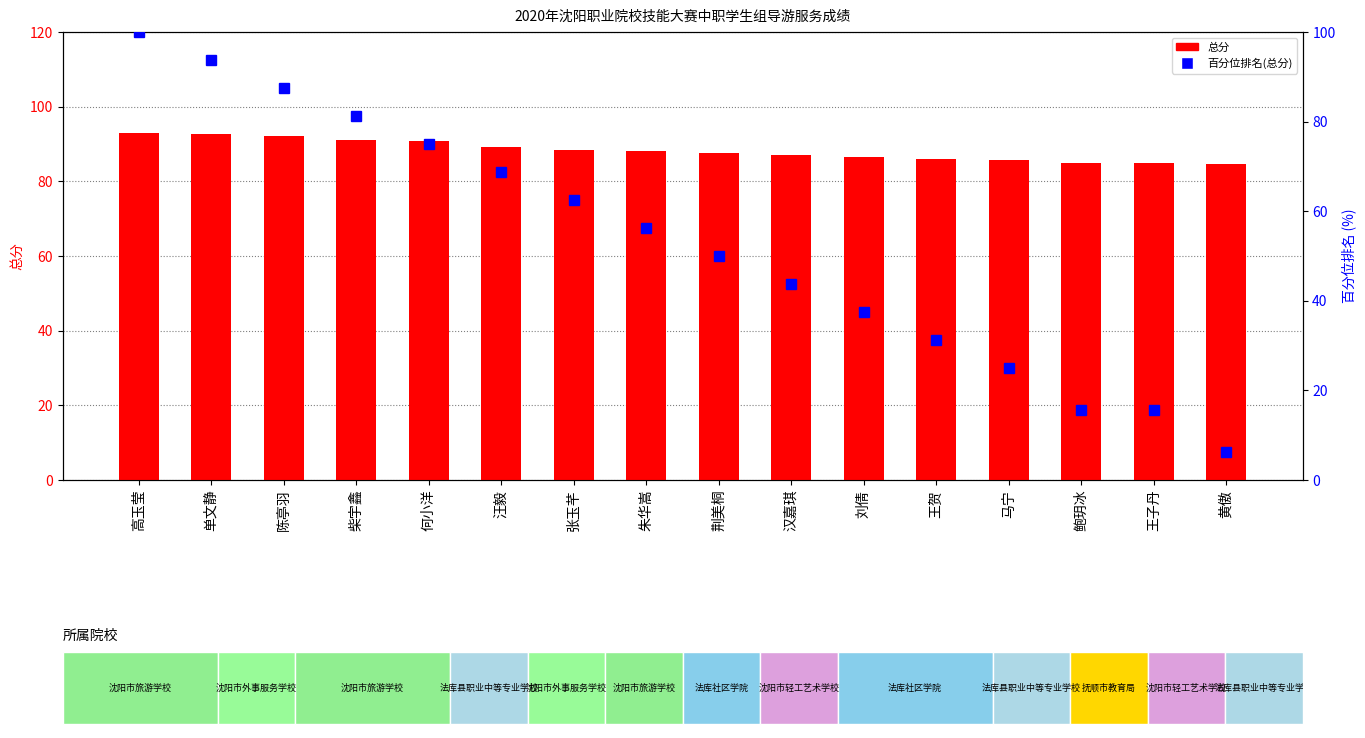

The 百分位排名(总分) series shows 12.1 at 荆美桐. True or false?

False